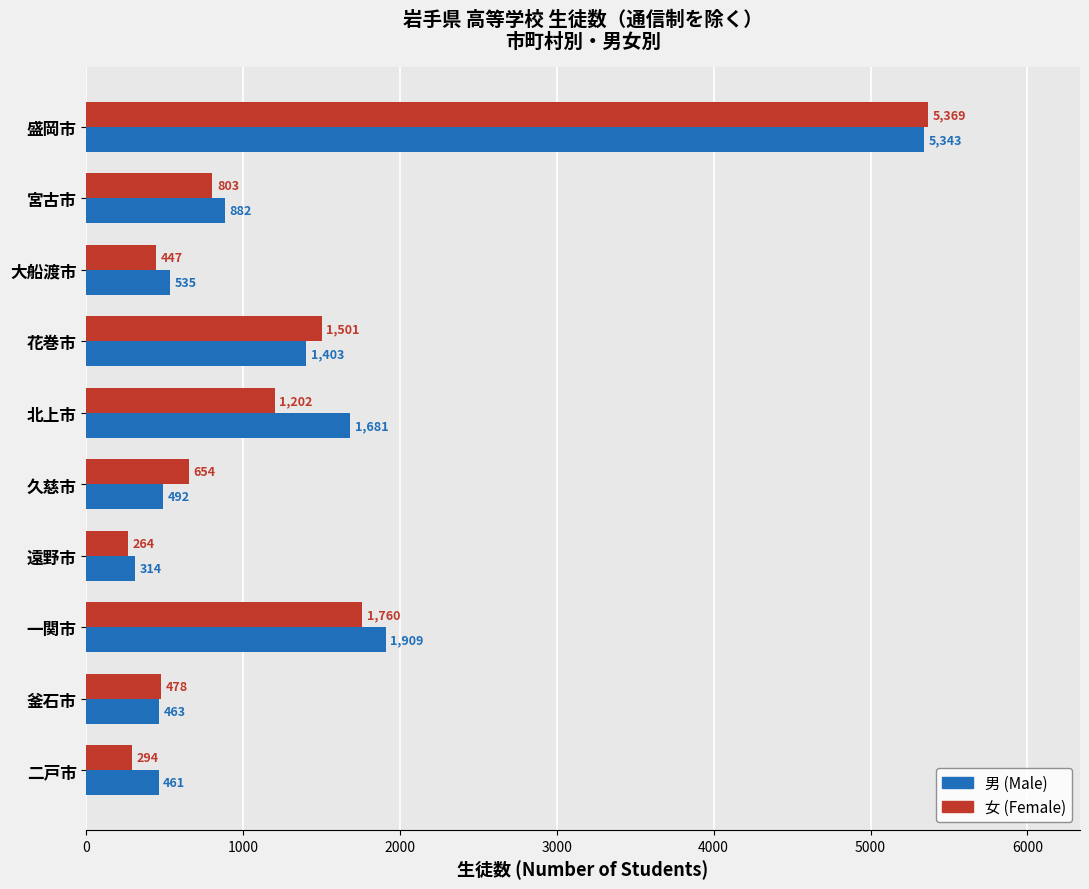

What is the sum of the 男 (Male) values at 久慈市 and 盛岡市?

5835